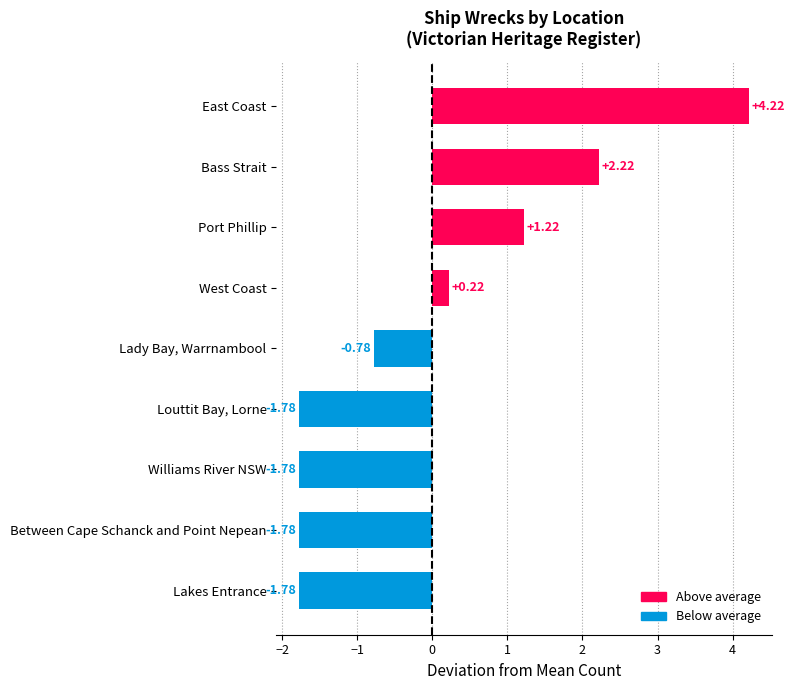

Where is the data nearest to the value 1?

Port Phillip